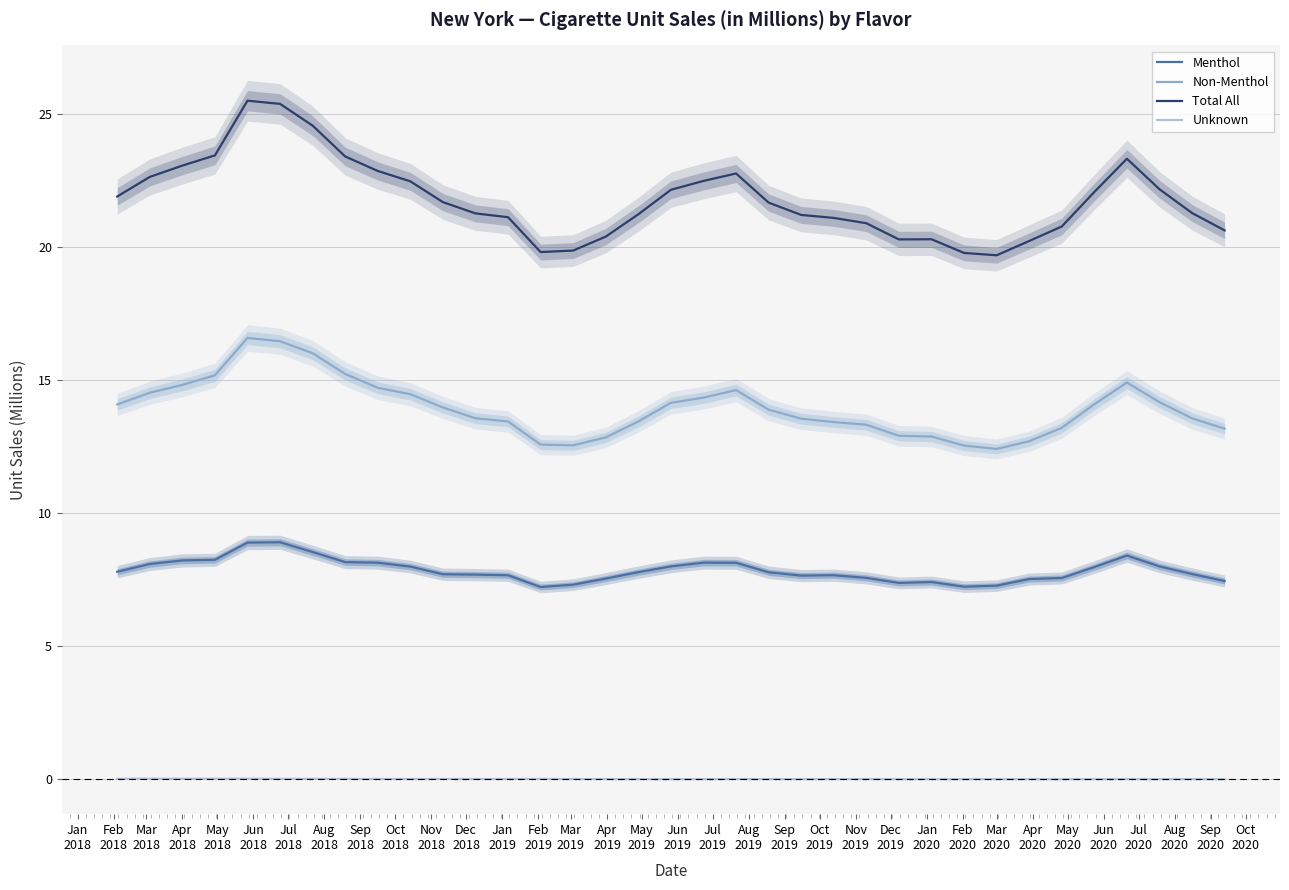

What is the highest value of the Total All series?

25.5